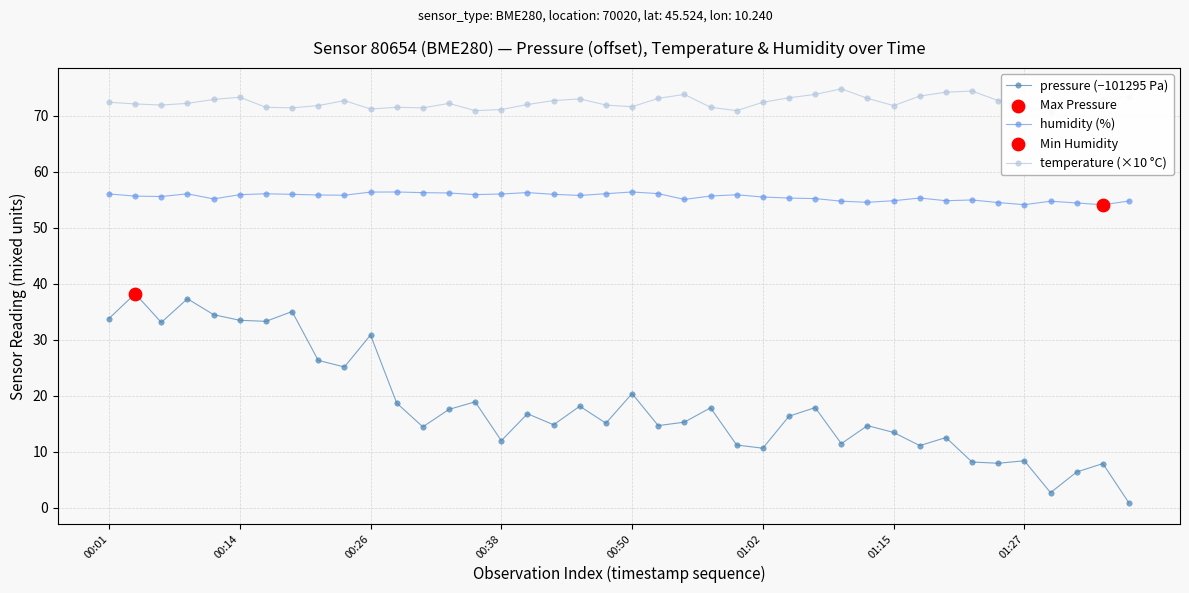

Which series reaches the maximum Y coordinate?

temperature (×10 °C)